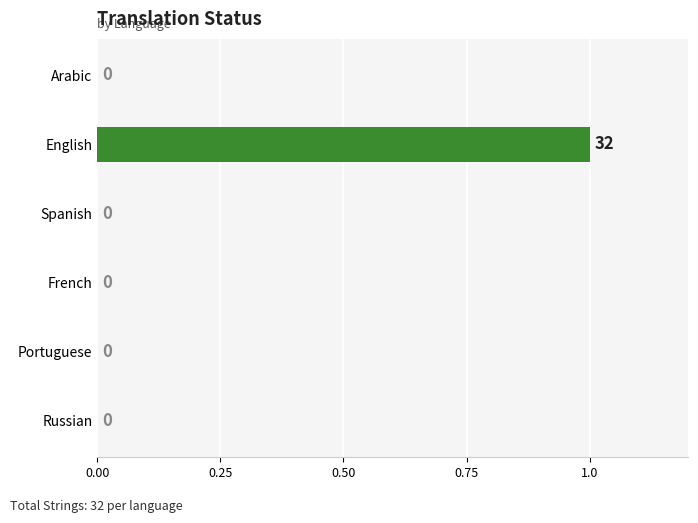

Reading top to bottom, list all the values displayed in this chart.

Arabic=0	English=1	Spanish=0	French=0	Portuguese=0	Russian=0